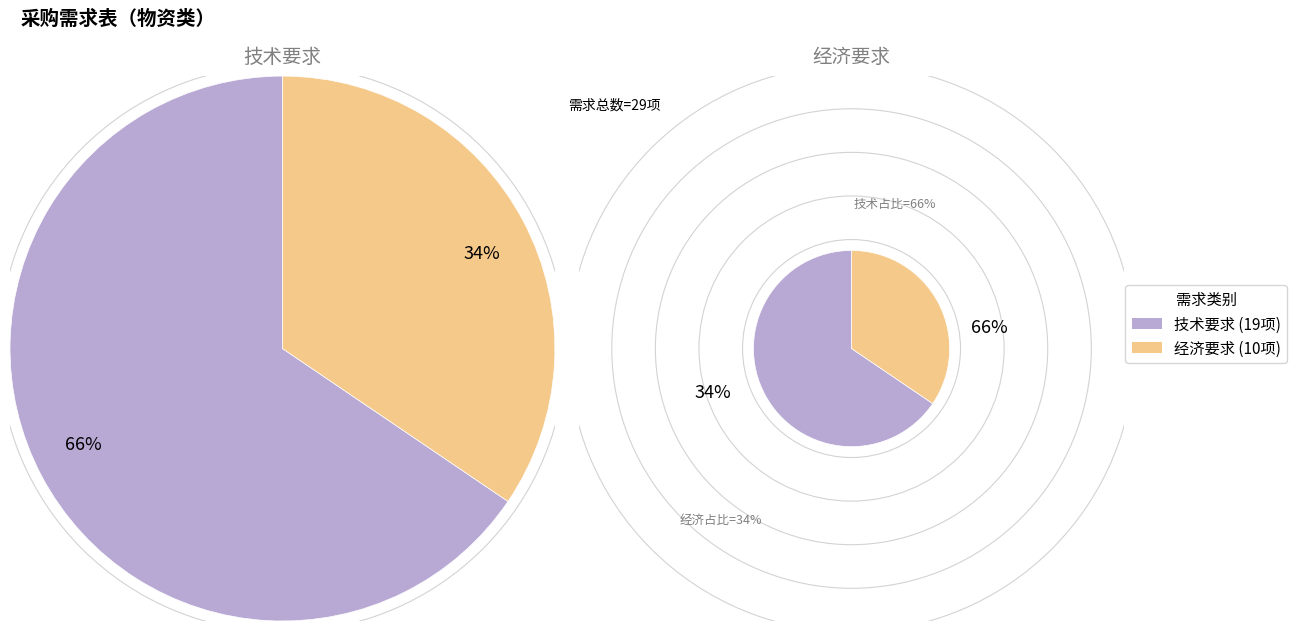

To the nearest percent, what is the difference between the largest and smallest slice percentages?

31%